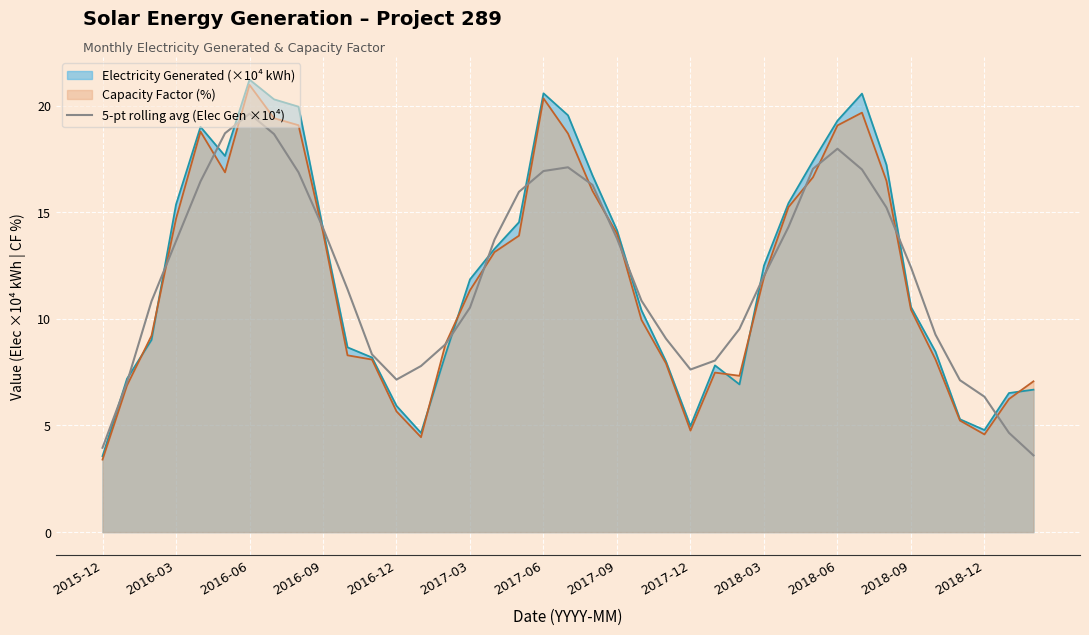

The Capacity Factor (%) series shows 20.3 at 2017-06. True or false?

True